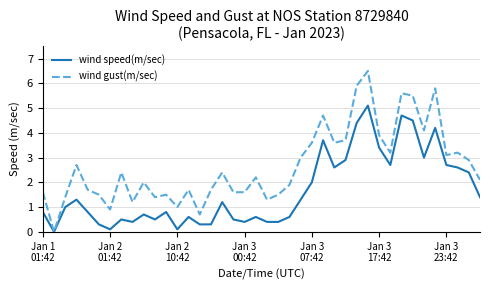

List the series in order of their peak value, highest first.

wind gust(m/sec), wind speed(m/sec)